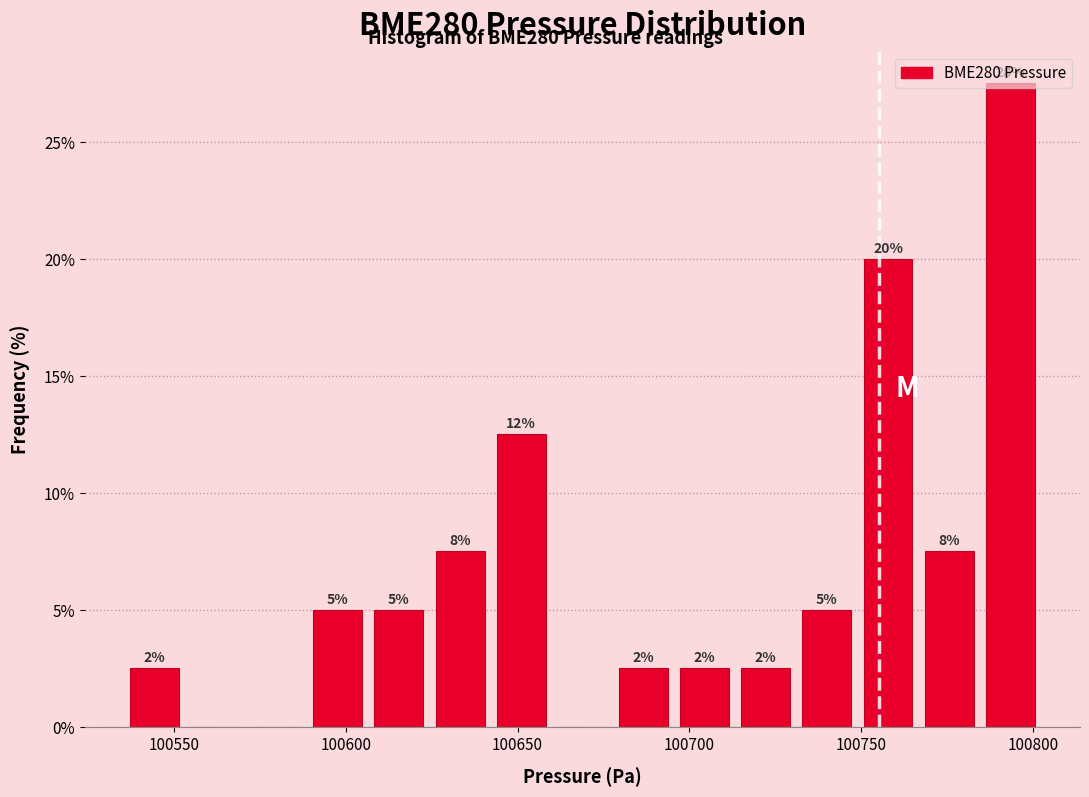

Read against the x-axis, roughly where is the centre of the tallest bar?

100795